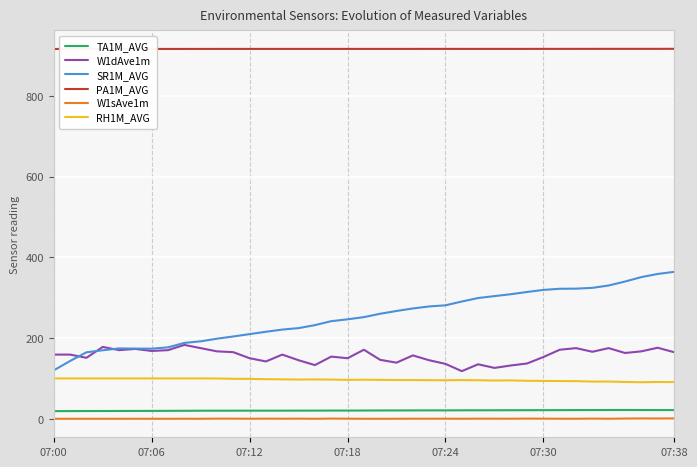

In TA1M_AVG, how many points are higher than both neighbors (excluding endpoints)?

2